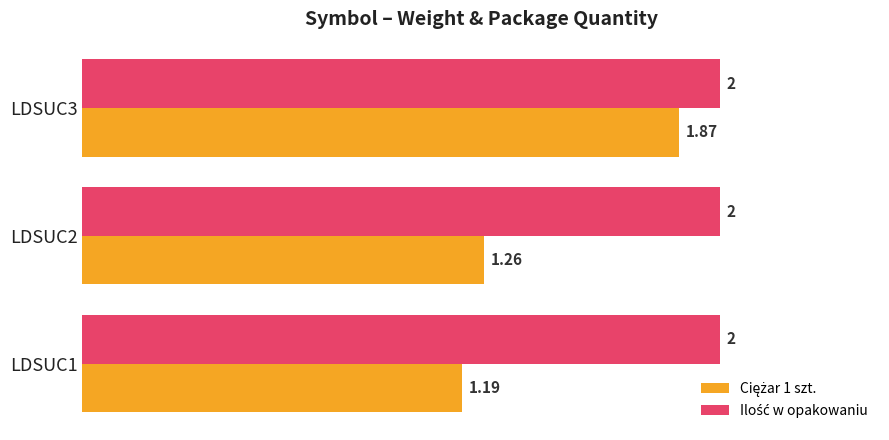

At how many categories does at least one series exceed 1?

3